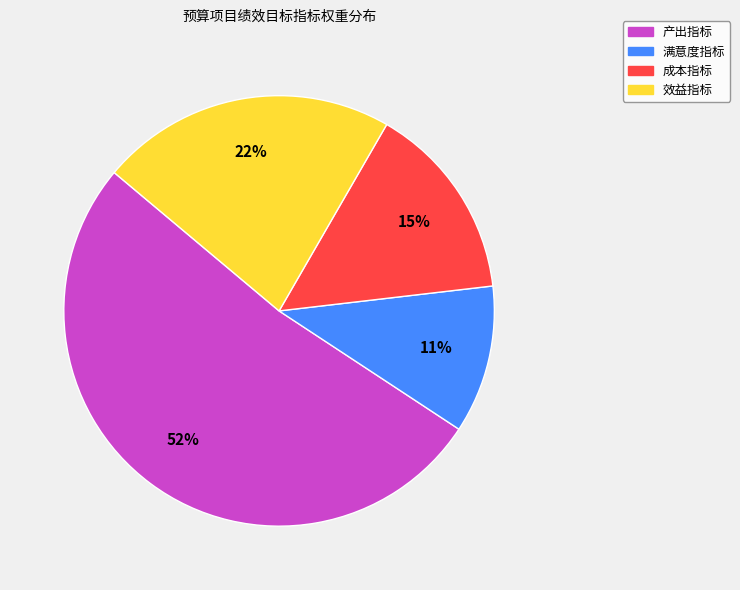

Rank the categories by value from highest to lowest.

产出指标, 效益指标, 成本指标, 满意度指标